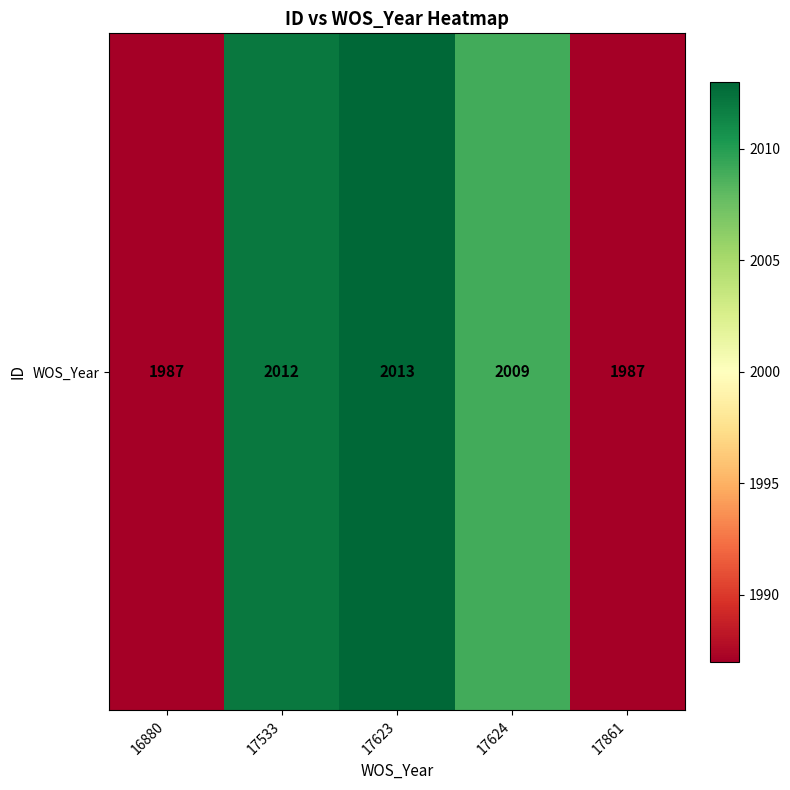

At which category does the chart reach its peak across all series?

17623